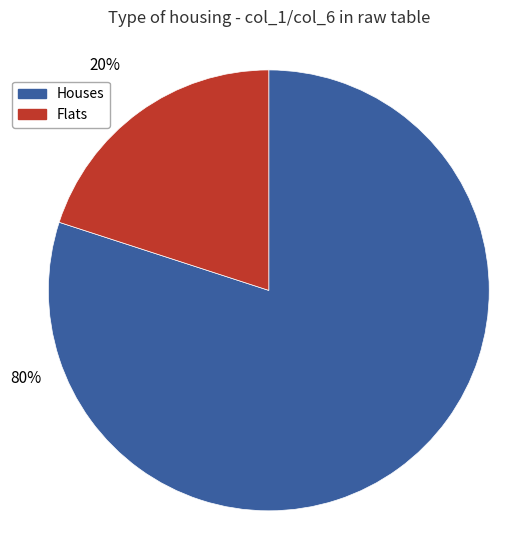

To the nearest percent, what is the average slice percentage?

50%